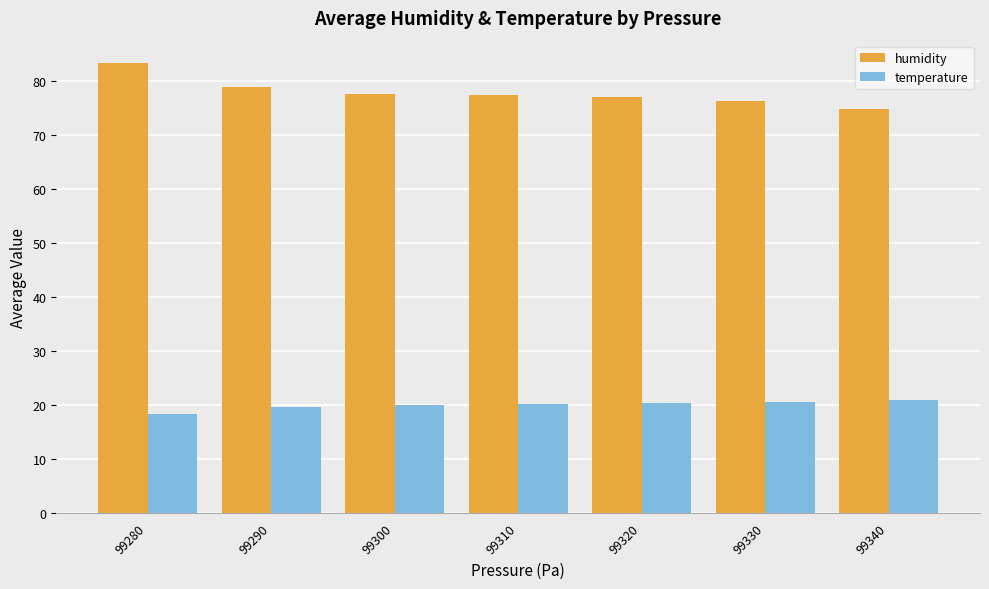

What are all the series names shown in the legend?

humidity, temperature